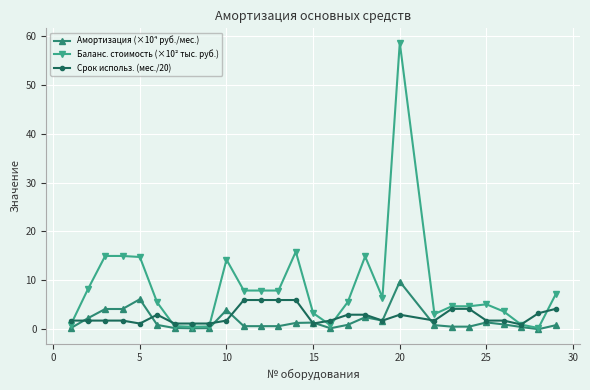

What is the value of the Баланс. стоимость (×10² тыс. руб.) point at the 12th from the left?

7.9